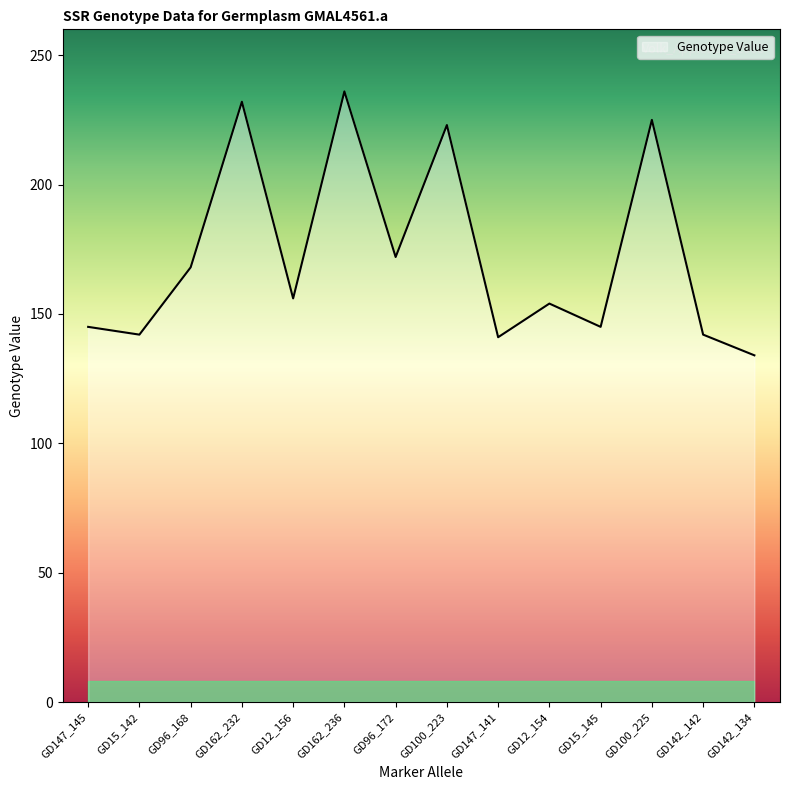

Where is the data nearest to the value 185?

GD96_172